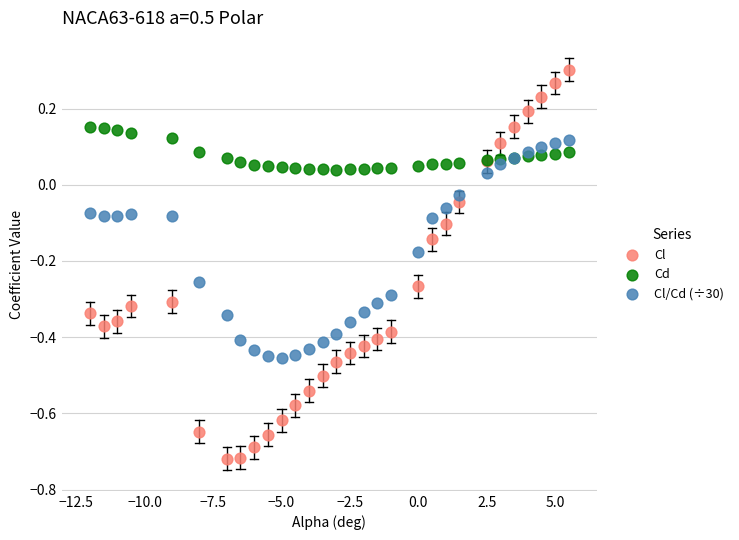

What is the X range (max minus min) for the scatter plot?

17.5